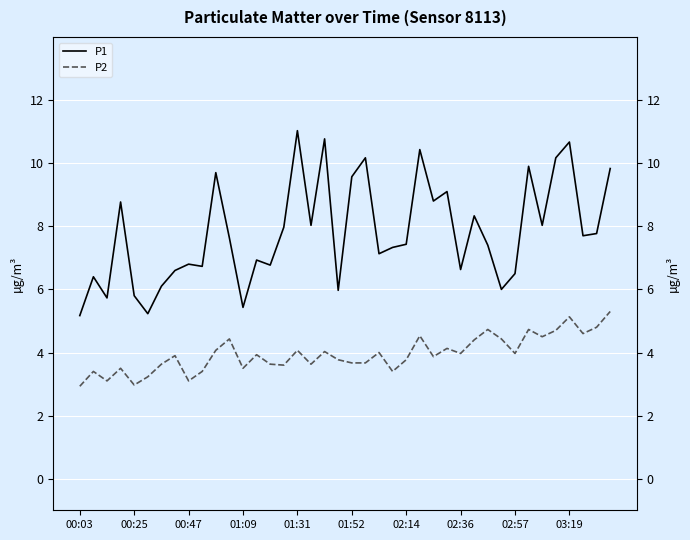

True or false: P2 and P1 intersect in this chart.

False